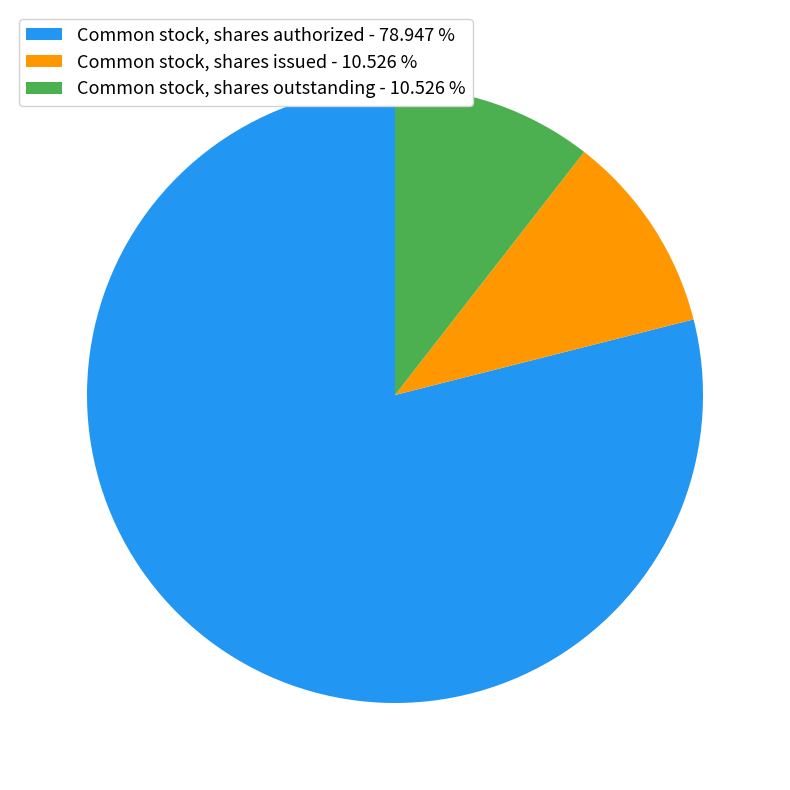

What is the majority slice?

Common stock, shares authorized